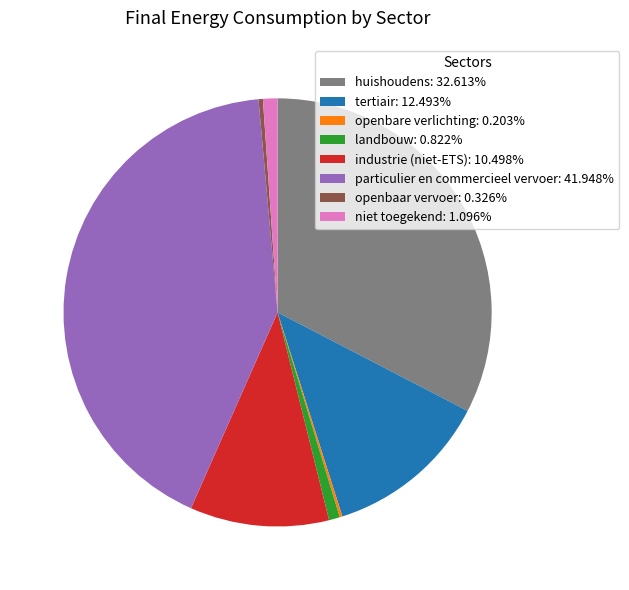

The openbaar vervoer slice represents 0% of the pie. True or false?

True